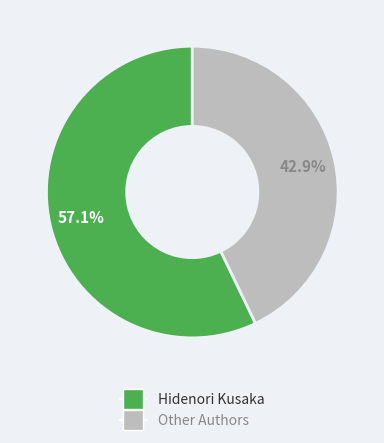

Is there any slice that represents more than half of the pie?

Yes